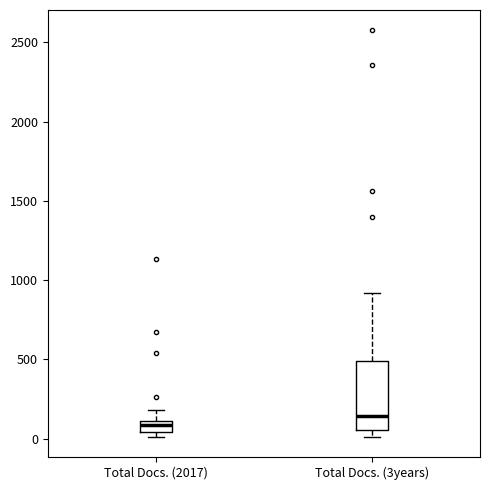

Which box has the lowest median line?

Total Docs. (2017)